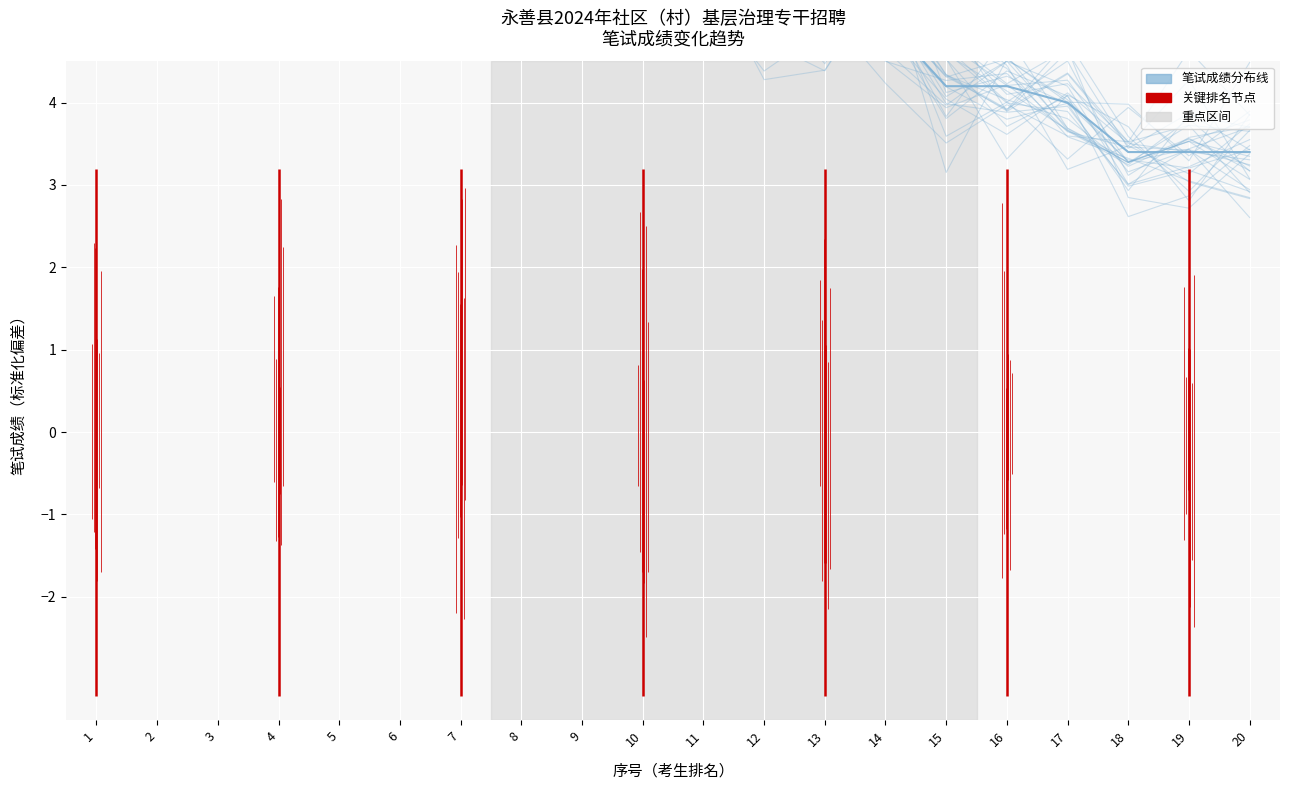

Reading left to right, transcribe all the data shown in this chart.

笔试成绩（分布）: 1=12.0	2=10.9	3=9.5	4=9.6	5=7.7	6=7.3	7=7.4	8=6.9	9=6.0	10=6.4	11=5.6	12=5.0	13=5.1	14=4.2	15=3.5	16=4.0	17=3.6	18=3.5	19=3.0	20=2.8
平均笔试成绩（标准化）: 1=11.8	2=11.0	3=9.2	4=9.0	5=7.8	6=7.4	7=6.8	8=6.6	9=6.2	10=6.2	11=5.8	12=5.2	13=5.0	14=5.0	15=4.2	16=4.2	17=4.0	18=3.4	19=3.4	20=3.4